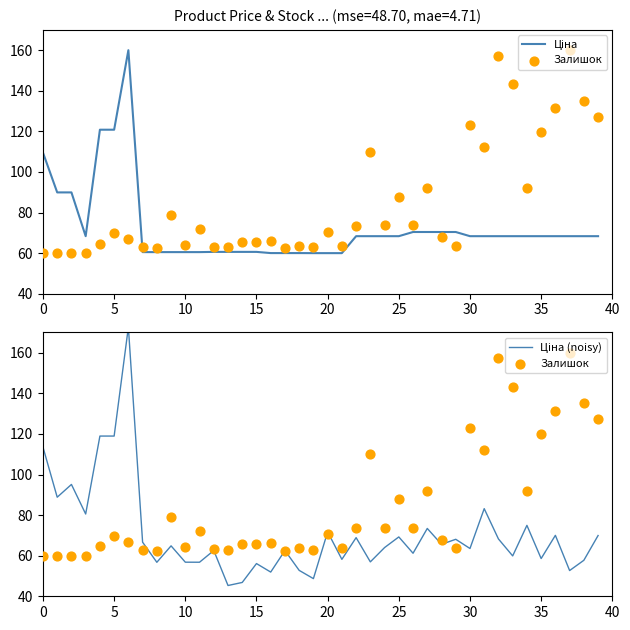

Which series has the largest total across all categories?

Залишок